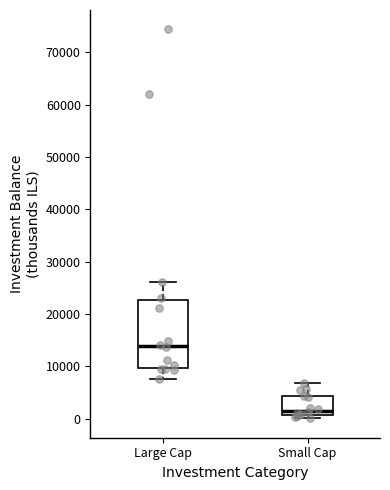

Which box's median line is the highest?

Large Cap